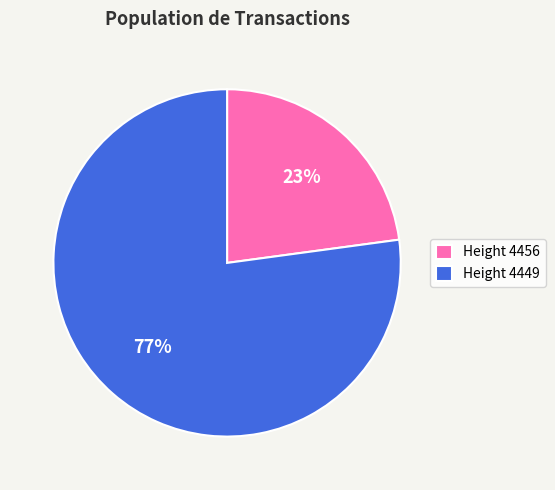

To the nearest percent, what portion does Height 4449 represent?

77%